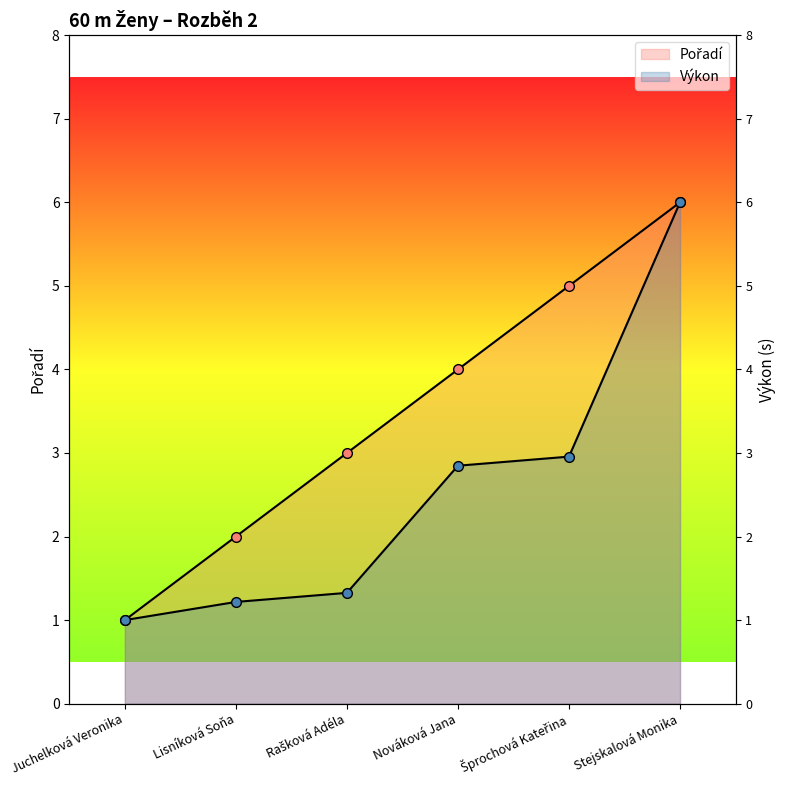

Which series has the largest range (max minus min)?

Pořadí